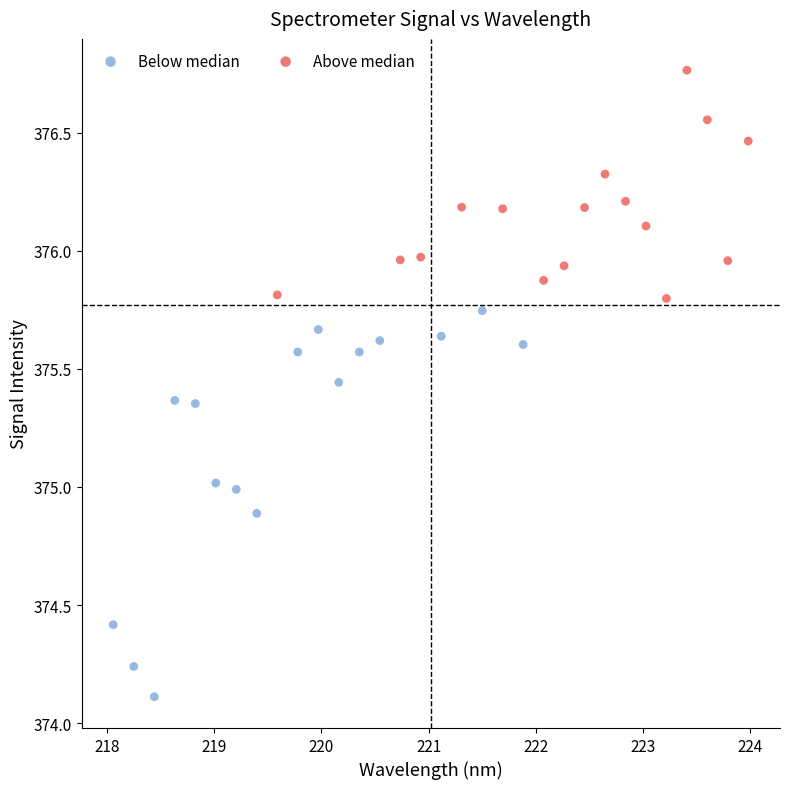

Which series contains the highest Y value?

Above median